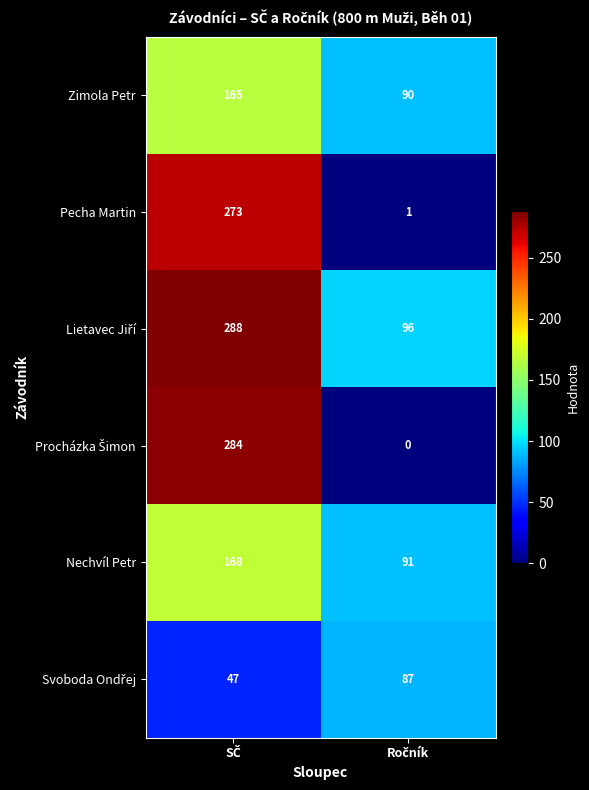

What is the maximum value shown in the chart?

288